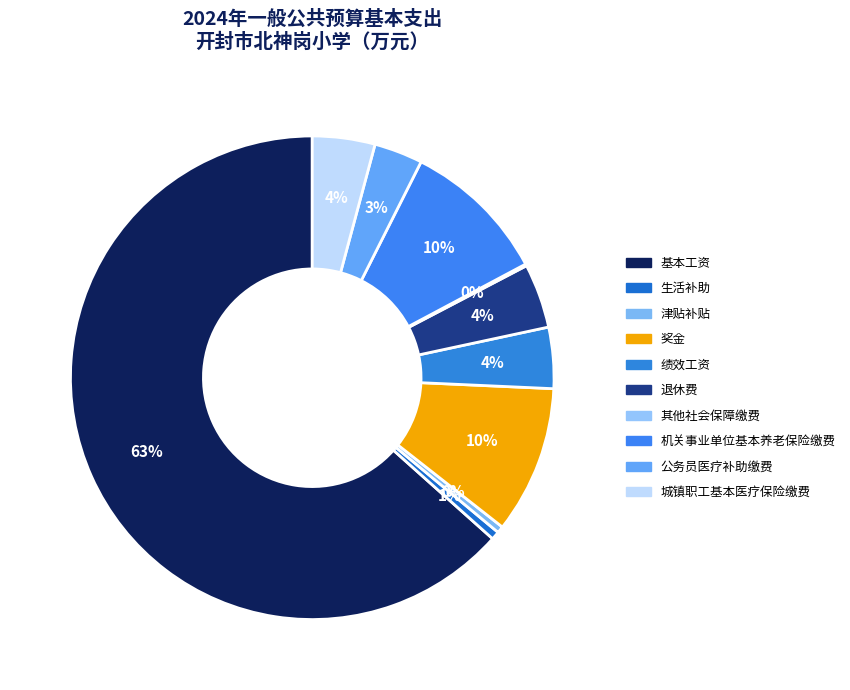

What is the change in value from 津贴补贴 to 奖金?

+12.8